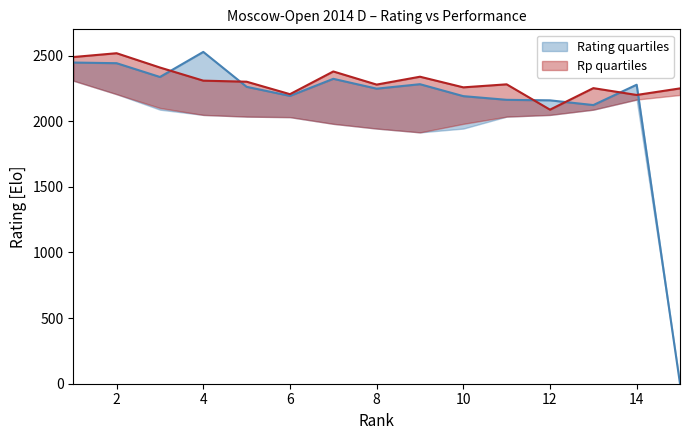

At how many categories does at least one series exceed 779?

15